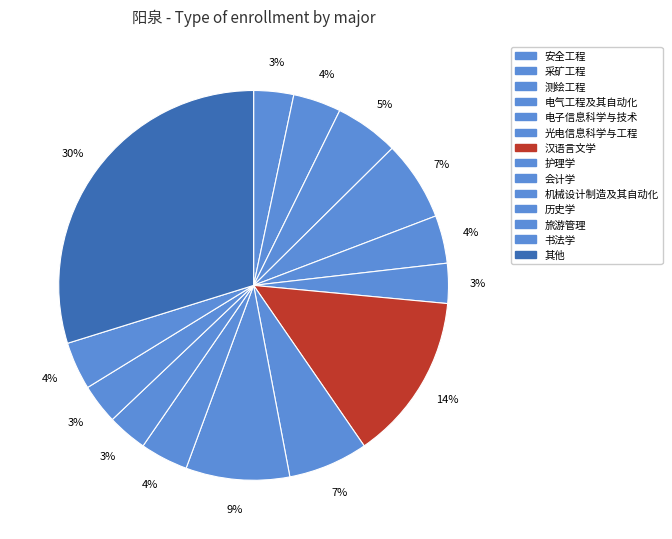

How many slices are in this pie chart?

14